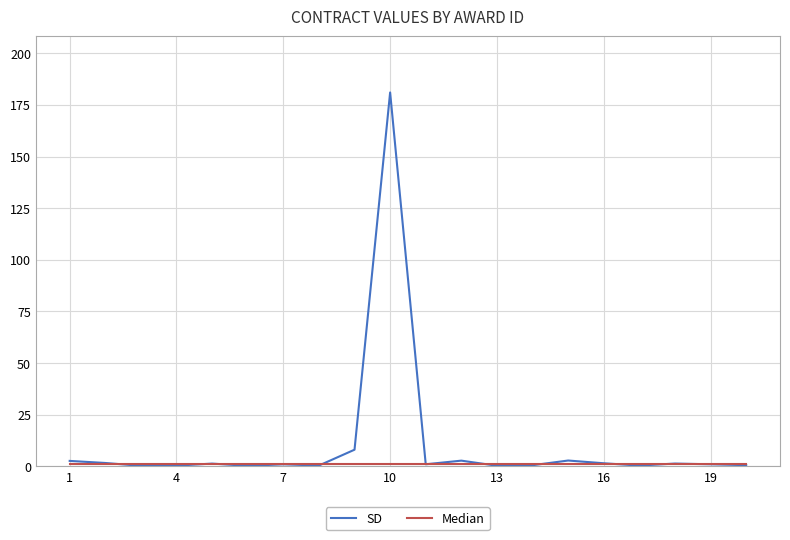

Which series has the largest range (max minus min)?

SD